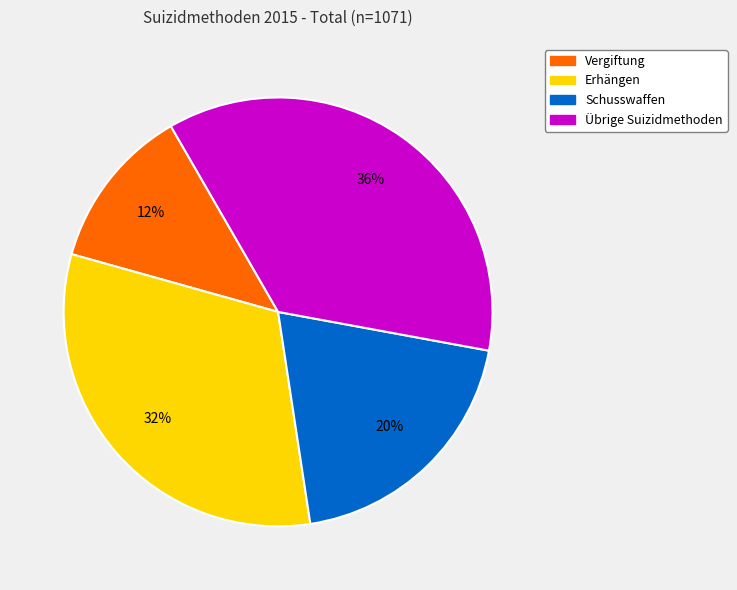

What is the largest slice in the pie chart?

Übrige Suizidmethoden